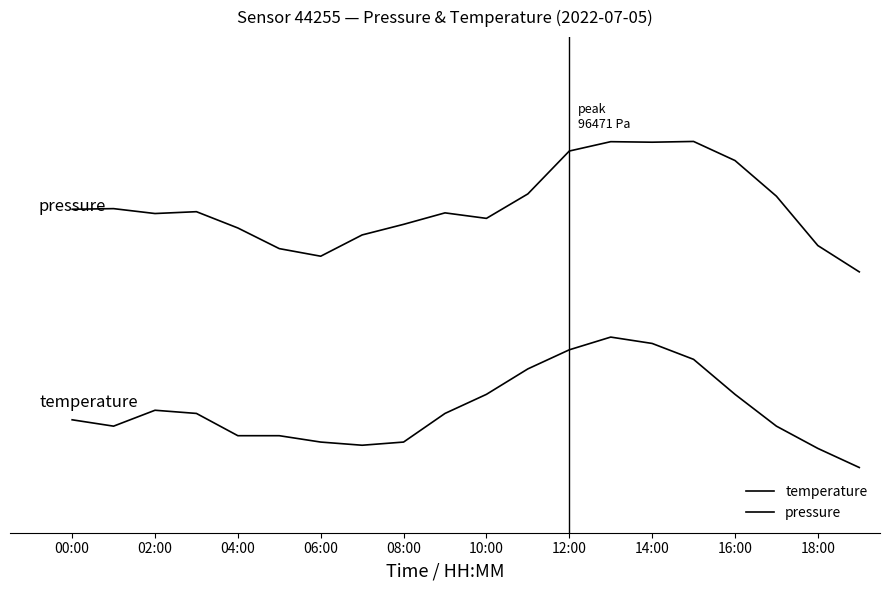

True or false: pressure and temperature intersect in this chart.

False